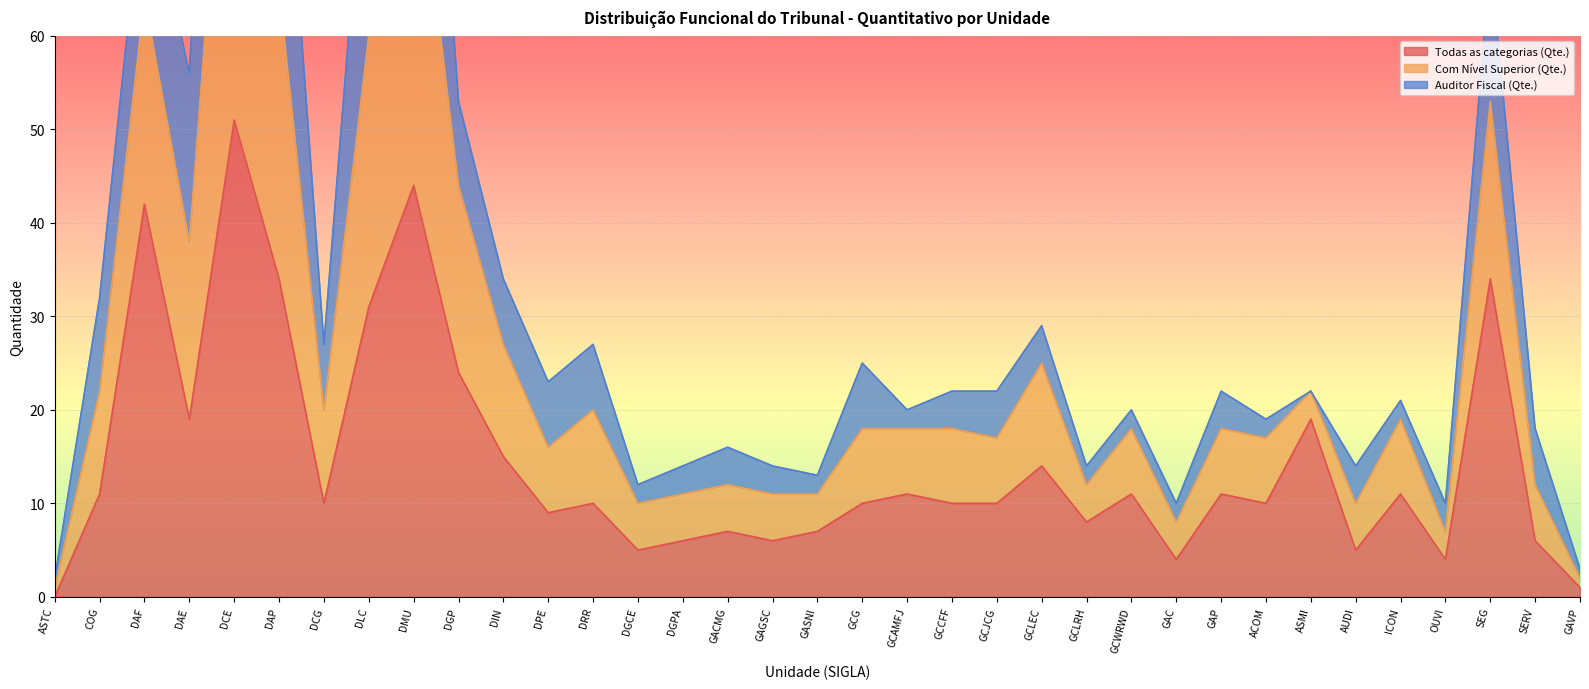

Which has a higher value, GCLRH or DCG?

DCG